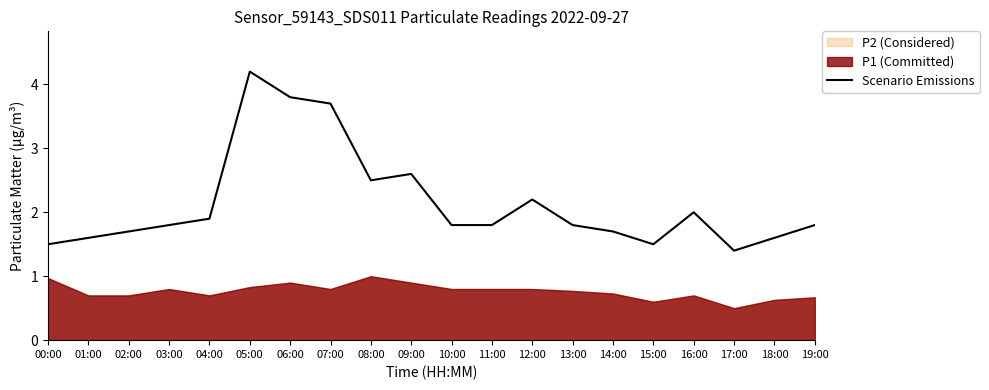

What is the sum of all values?

42.9